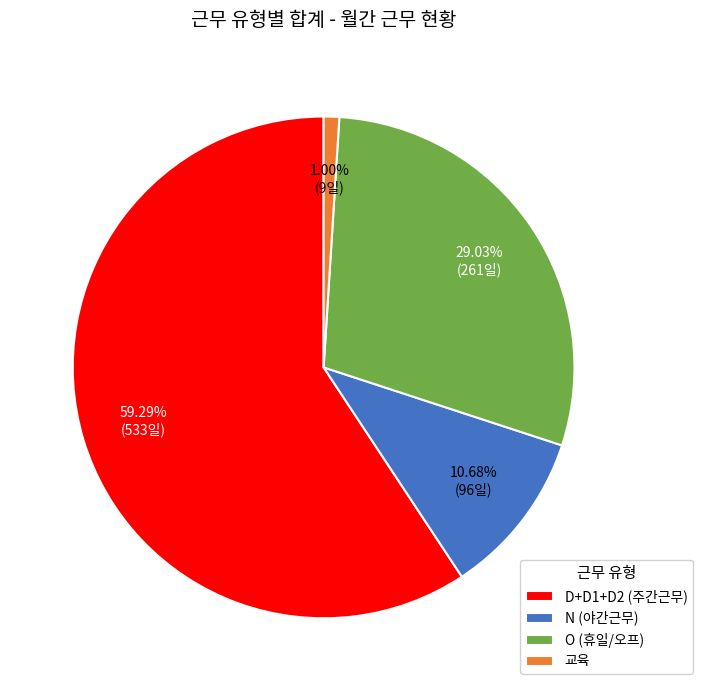

Which has a higher value, N (야간근무) or D+D1+D2 (주간근무)?

D+D1+D2 (주간근무)